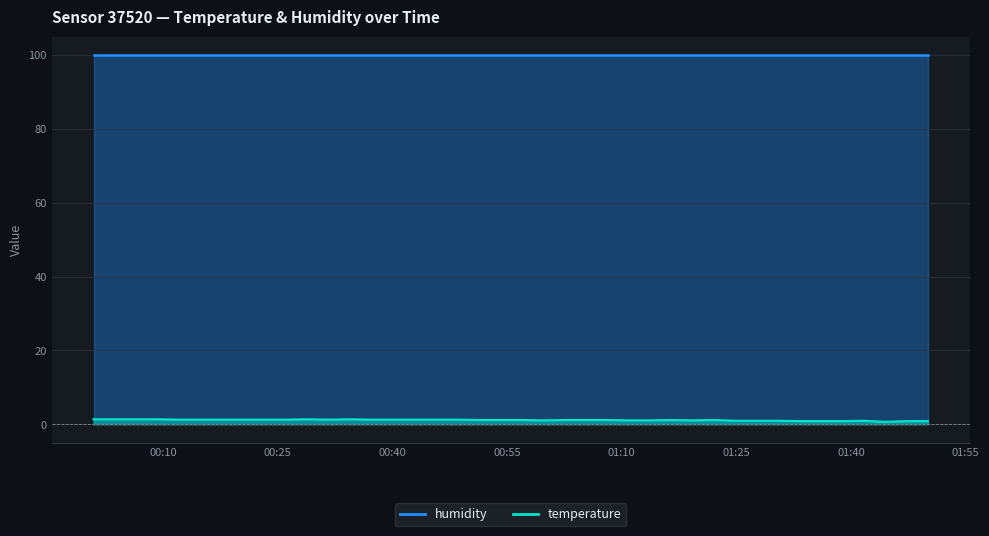

Rank the categories by value from lowest to highest.

2024-01-30T01:44:29, 2024-01-30T01:33:16, 2024-01-30T01:36:04, 2024-01-30T01:38:52, 2024-01-30T01:47:16, 2024-01-30T01:50:04, 2024-01-30T01:24:52, 2024-01-30T01:27:39, 2024-01-30T01:30:28, 2024-01-30T01:41:41, 2024-01-30T00:59:41, 2024-01-30T01:10:53, 2024-01-30T01:13:41, 2024-01-30T01:19:16, 2024-01-30T00:51:17, 2024-01-30T00:54:05, 2024-01-30T00:56:54, 2024-01-30T01:02:29, 2024-01-30T01:05:16, 2024-01-30T01:08:06, 2024-01-30T01:16:28, 2024-01-30T01:22:03, 2024-01-30T00:12:07, 2024-01-30T00:14:54, 2024-01-30T00:17:43, 2024-01-30T00:20:30, 2024-01-30T00:23:17, 2024-01-30T00:26:05, 2024-01-30T00:31:40, 2024-01-30T00:37:17, 2024-01-30T00:40:05, 2024-01-30T00:42:53, 2024-01-30T00:45:41, 2024-01-30T00:48:29, 2024-01-30T00:00:56, 2024-01-30T00:03:44, 2024-01-30T00:06:31, 2024-01-30T00:09:19, 2024-01-30T00:28:53, 2024-01-30T00:34:29